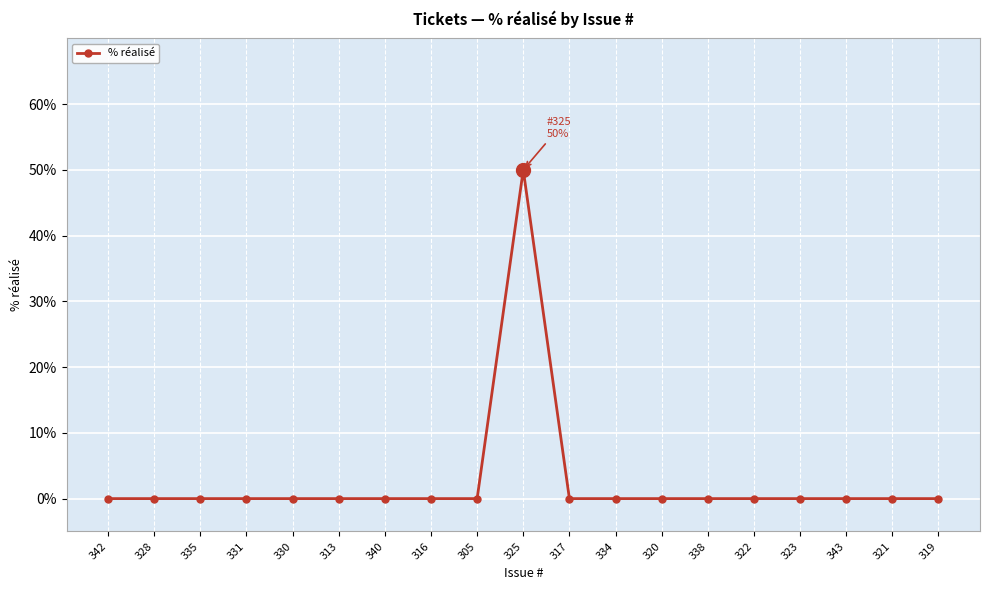

The value at 322 is 0. True or false?

True